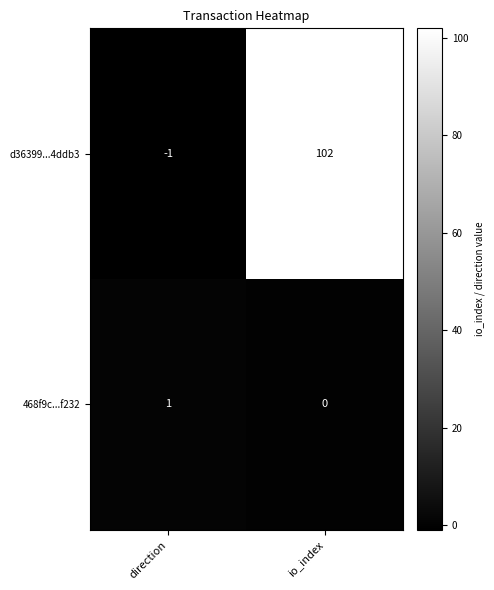

Is it true that d36399...4ddb3 equals -1 at direction?

True